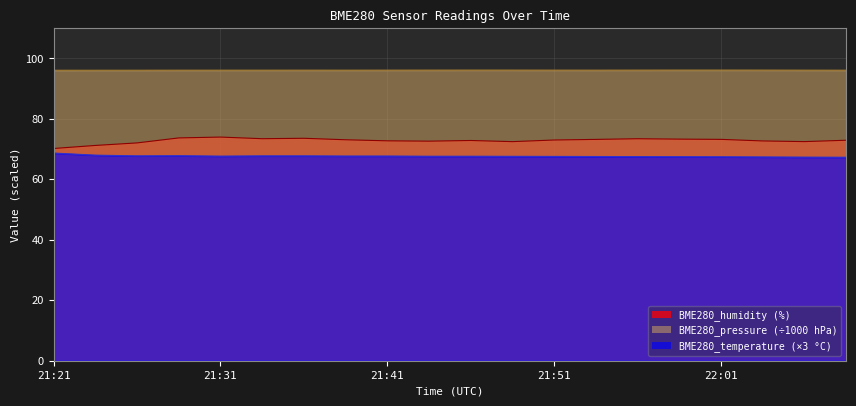

Which has a higher value, 21:39 or 21:56?

21:56